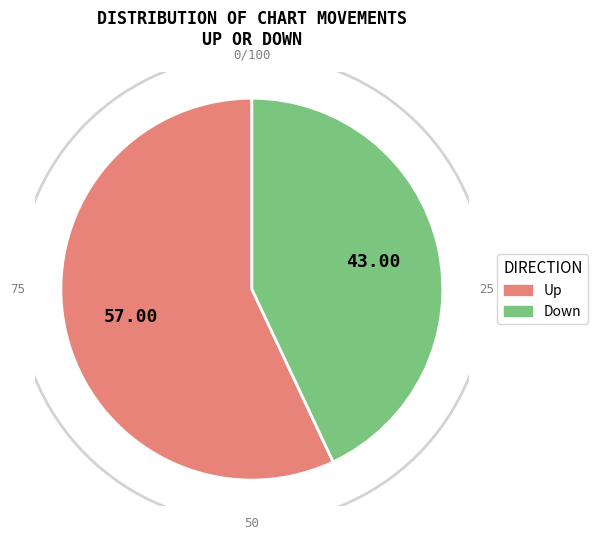

Is there a majority slice in this chart?

Yes